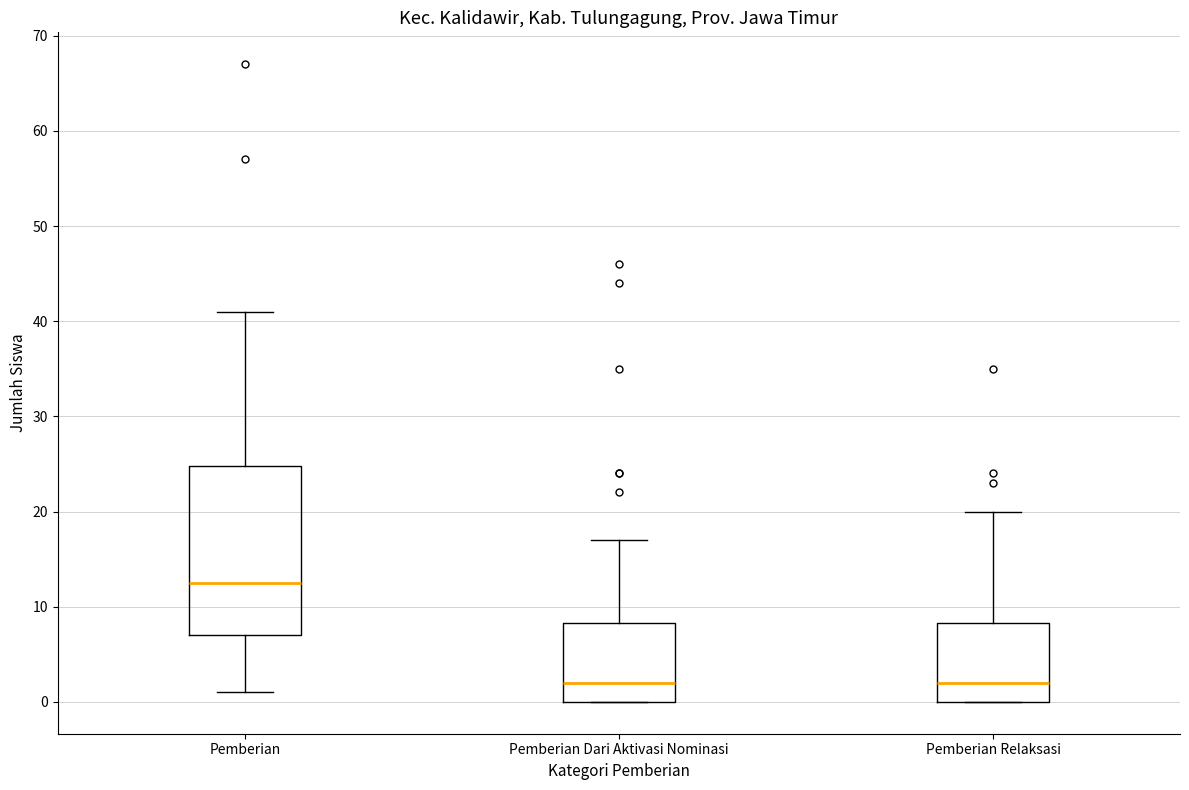

Reading left to right, read every box against the y-axis: the position of its median line, the range the box covers, and the ends of its whiskers. The values are not printed on the chart, so give them approximately, as read against the axis.

Pemberian: median 13, box 7 to 25, whiskers 1 to 41
Pemberian Dari Aktivasi Nominasi: median 2, box 0 to 8, whiskers 0 to 17
Pemberian Relaksasi: median 2, box 0 to 8, whiskers 0 to 20